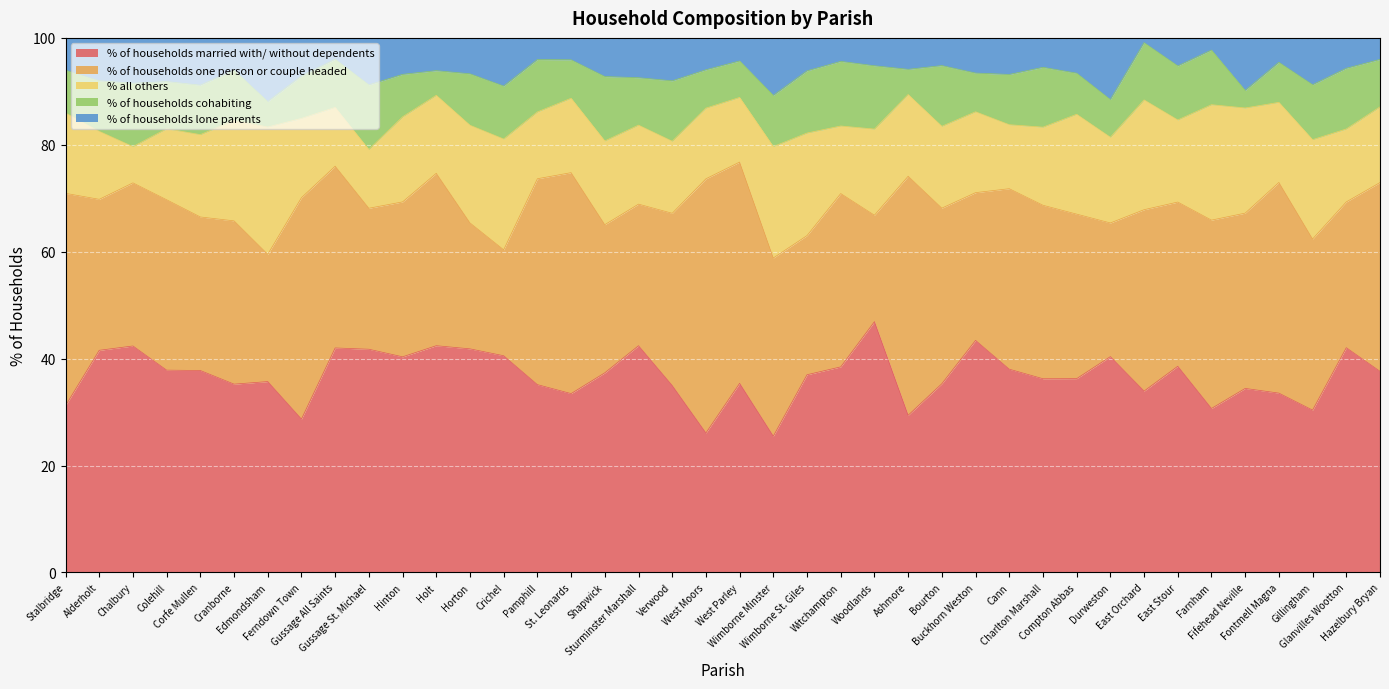

Is it true that % of households cohabiting equals 13.6 at Ferndown Town?

False